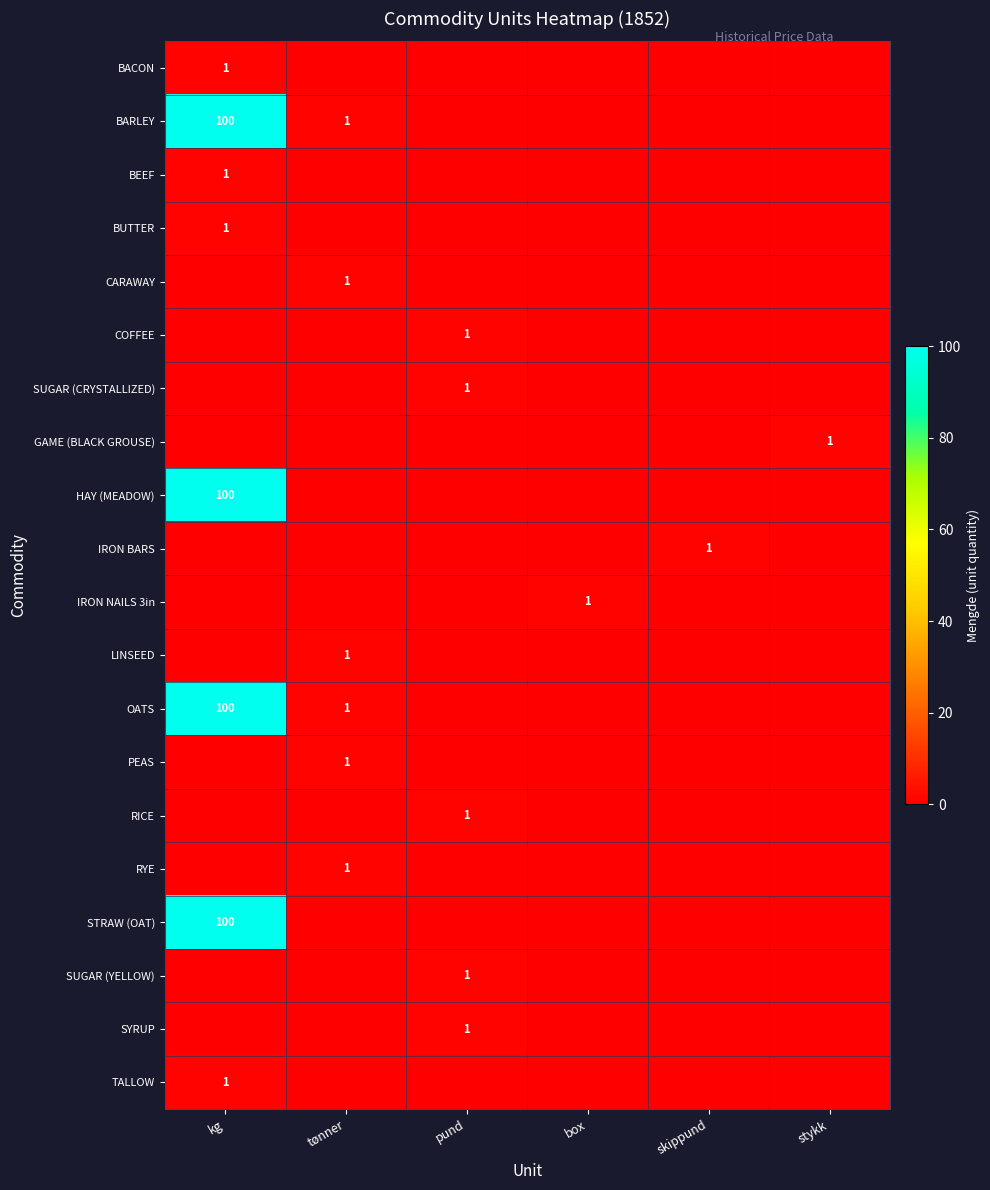

What is the spread (max minus min) of values at tønner?

1